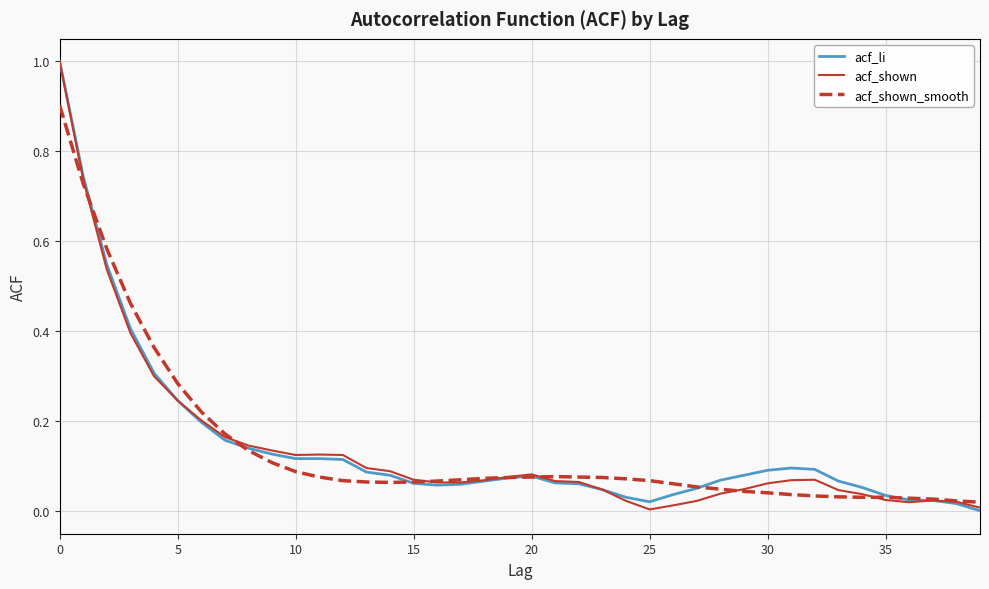

What is the maximum value for acf_li?

1.0